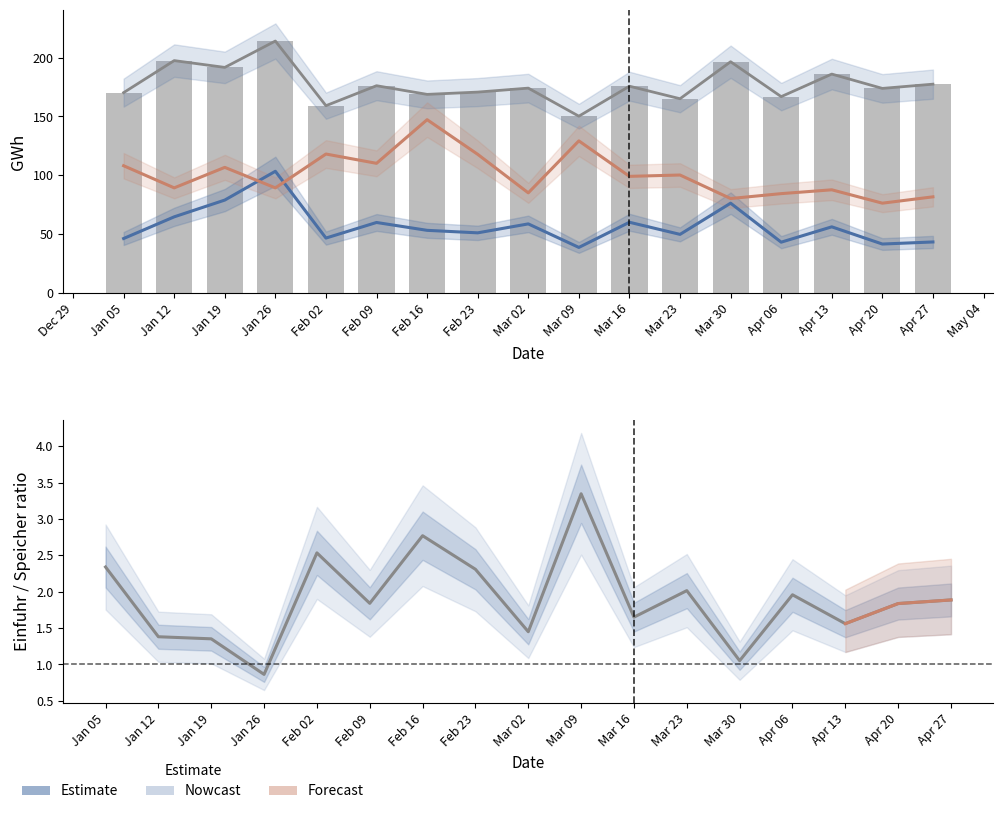

How many values in the Einfuhr series exceed 99?

9